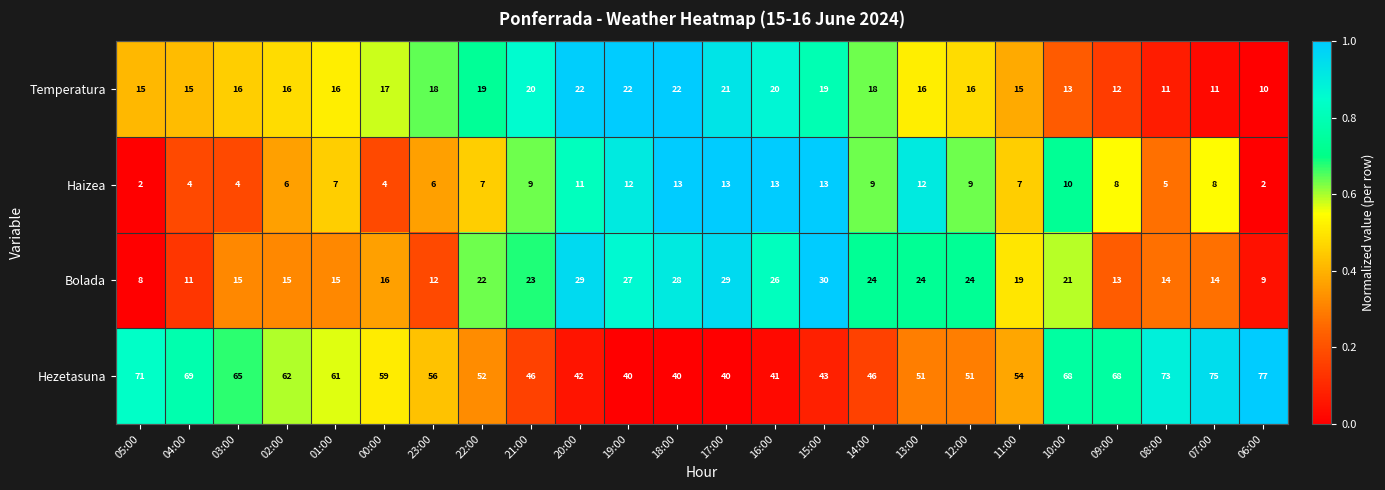

Which category has the highest value across all series?

06:00